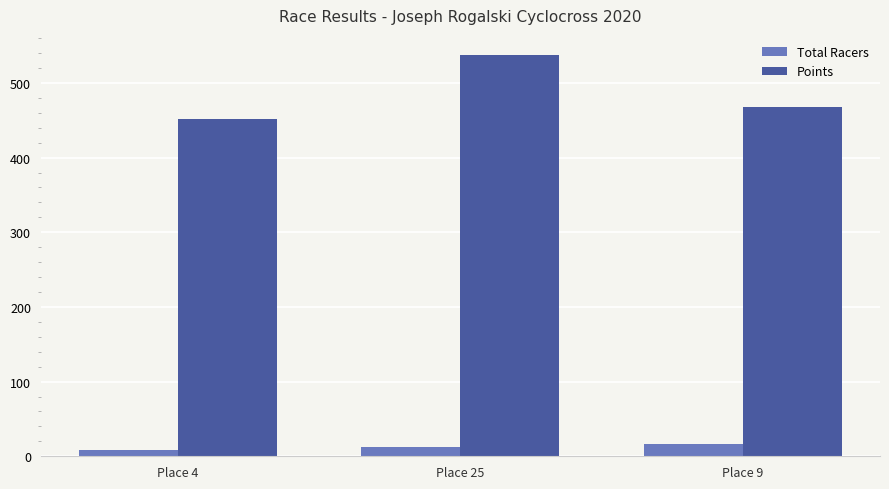

What is the label of the 1st bar from the left?

Place 4